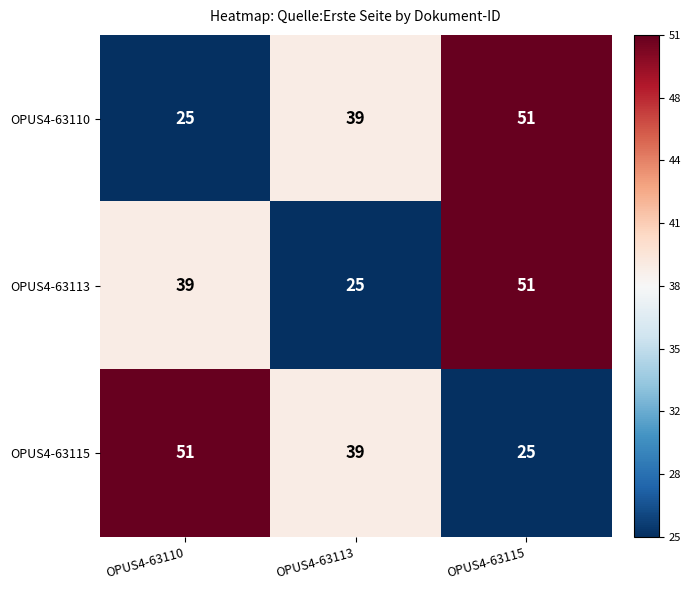

What is the lowest value of the OPUS4-63113 series?

25